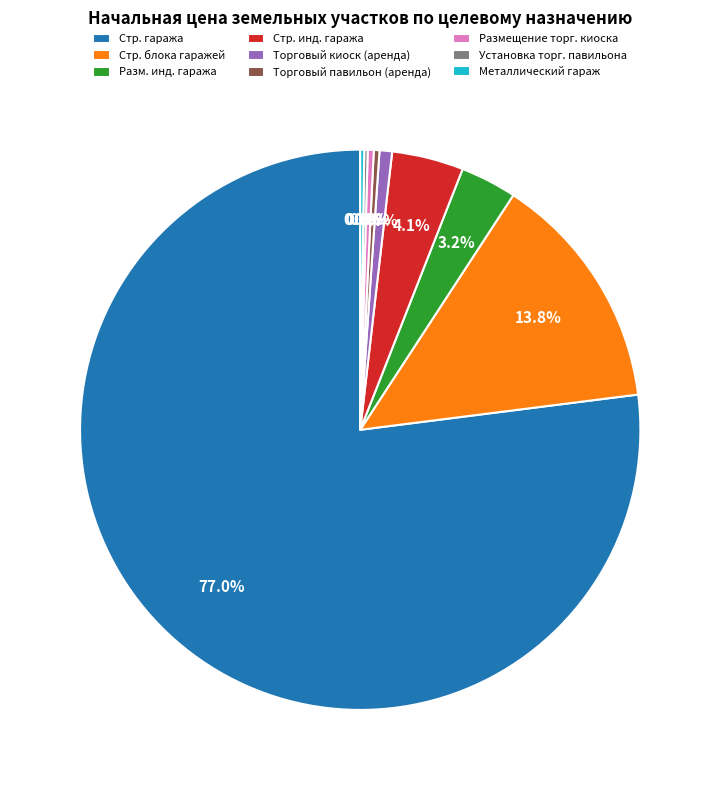

Which slice is the largest?

Стр. гаража